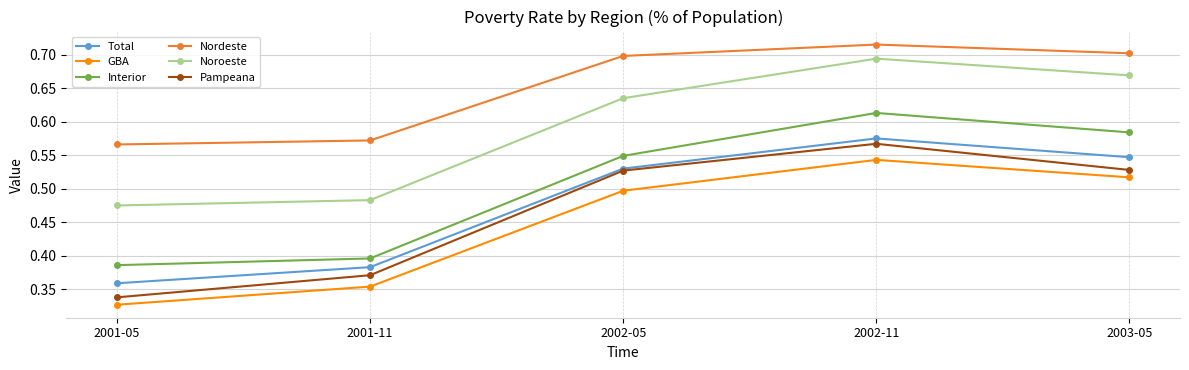

Which label corresponds to the largest value in the chart?

2002-11